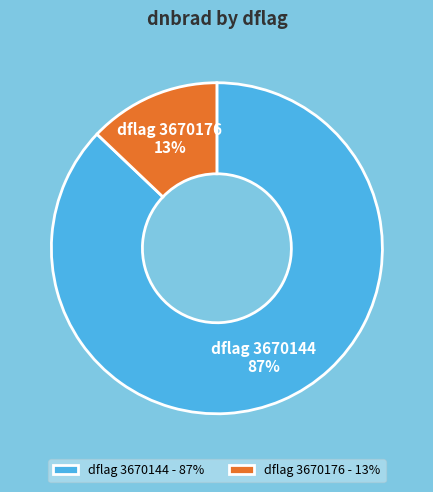

To the nearest percent, what is the average slice percentage?

50%